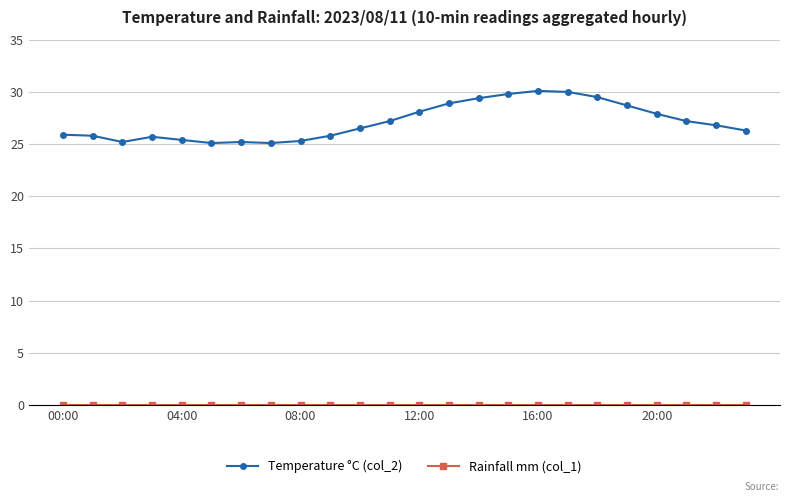

What is the greatest value displayed?

30.1